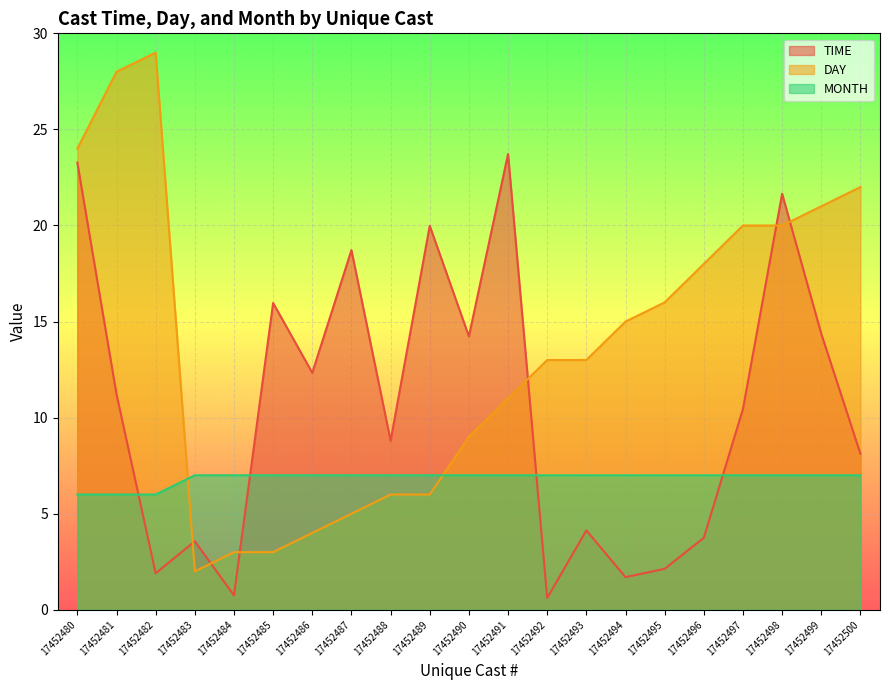

How many distinct data groups are displayed?

3